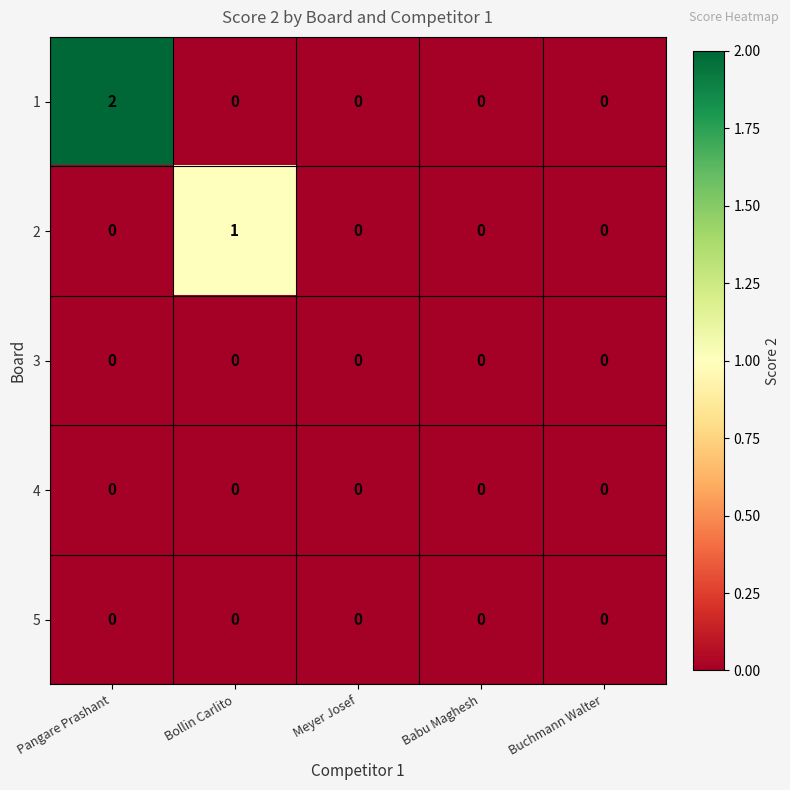

At which category is the sum across all series the highest?

Pangare Prashant